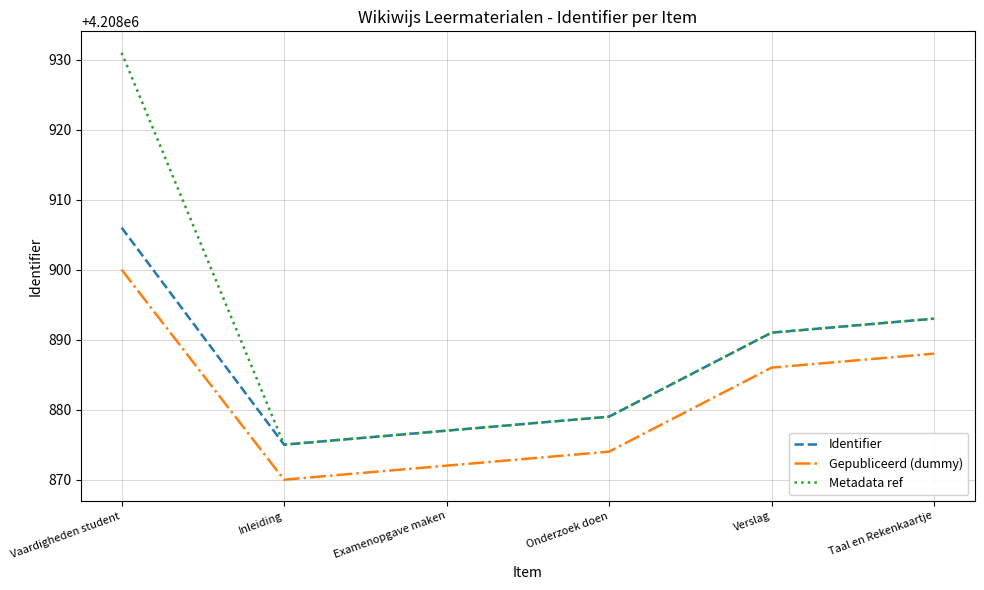

Reading left to right, list all the values displayed in this chart.

Identifier: 4208906	4208875	4208877	4208879	4208891	4208893
Gepubliceerd (dummy): 4208900	4208870	4208872	4208874	4208886	4208888
Metadata ref: 4208931	4208875	4208877	4208879	4208891	4208893